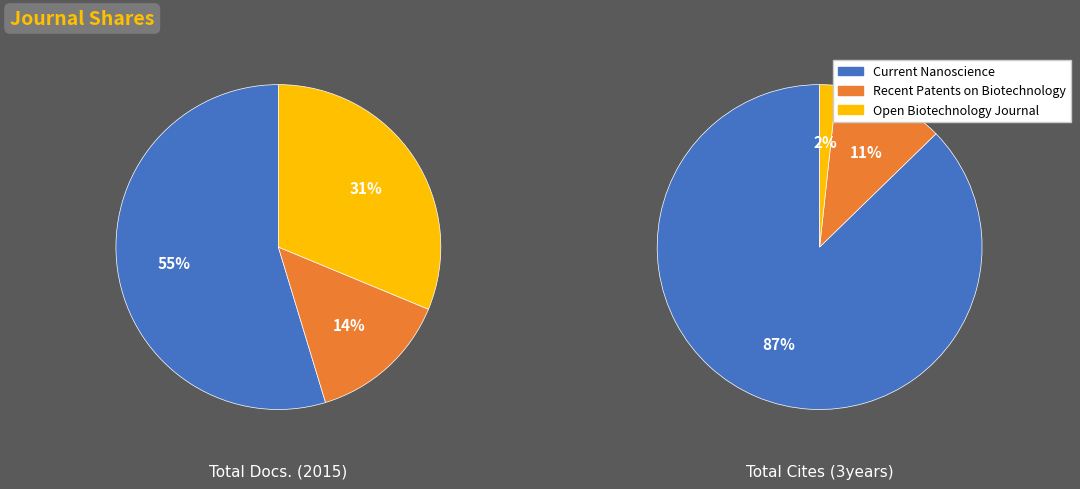

What is the spread (max minus min) of values at Current Nanoscience?

355